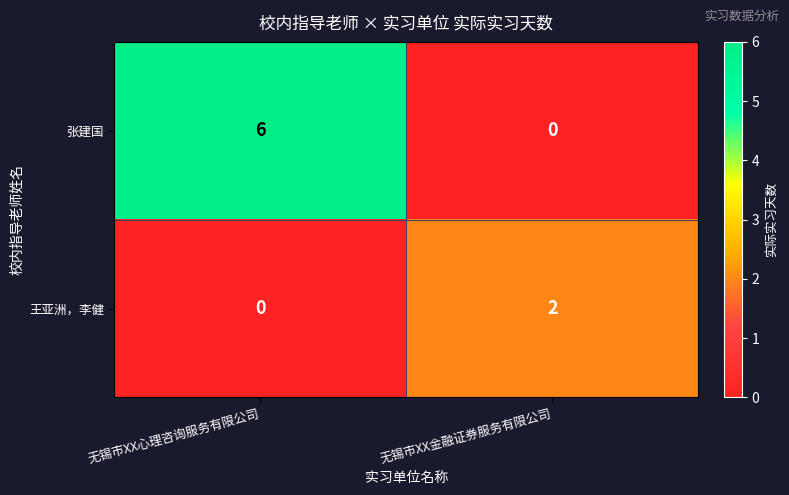

Reading right to left, what are all the values shown in this chart?

张建国: 0	6
王亚洲，李健: 2	0